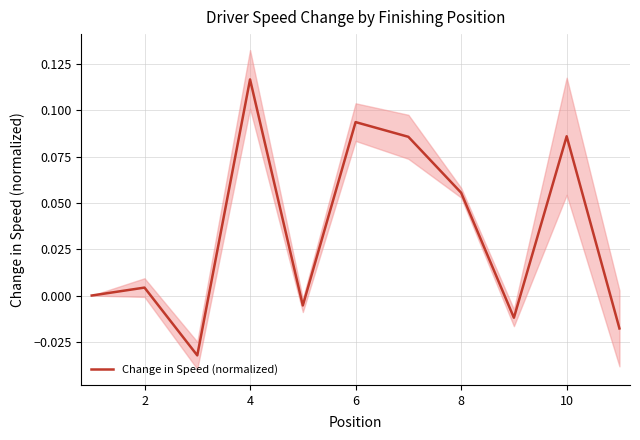

How many lines are shown in the chart?

1